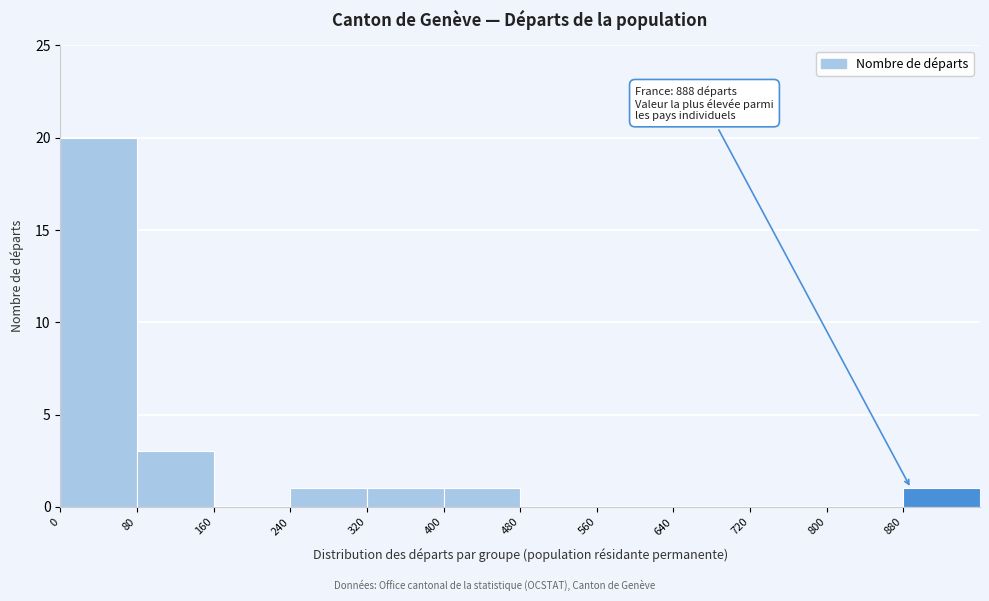

Which range on the x-axis has the tallest bar?

0 to 80